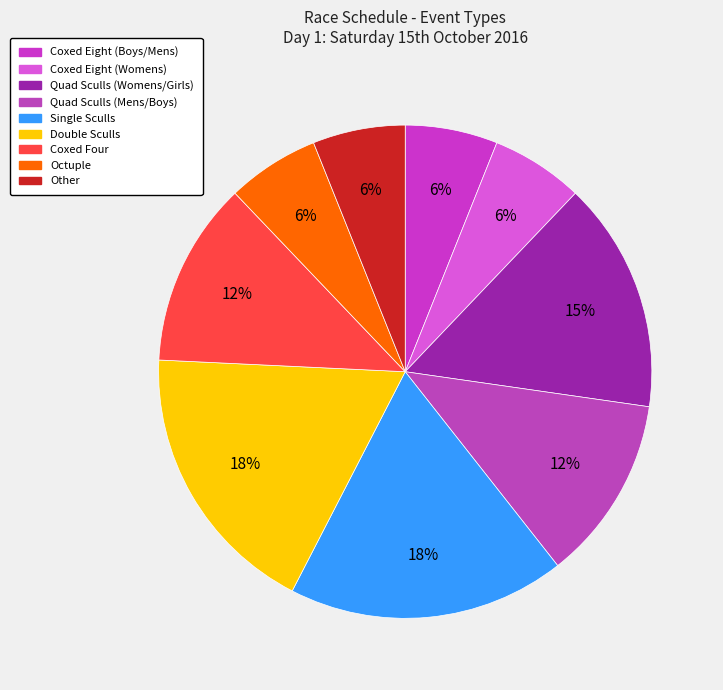

Count the number of slices in the pie.

9